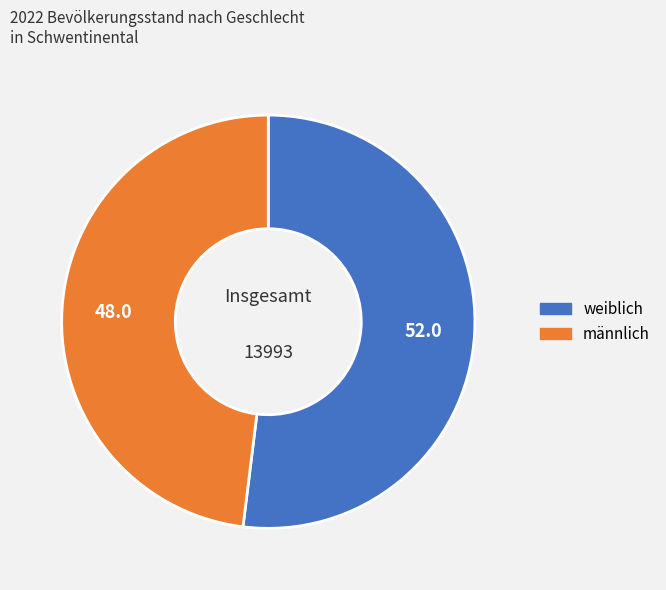

Is the sum of männlich and weiblich greater than half?

Yes